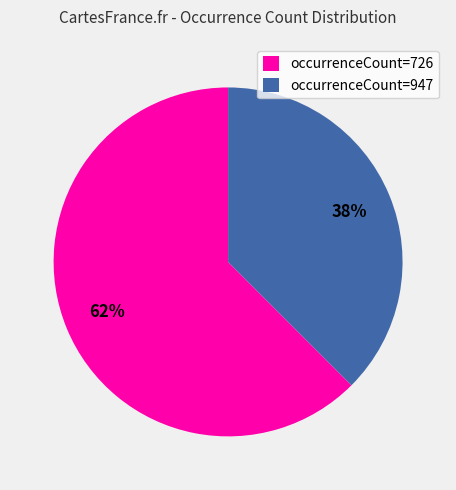

How many slices are in this pie chart?

2